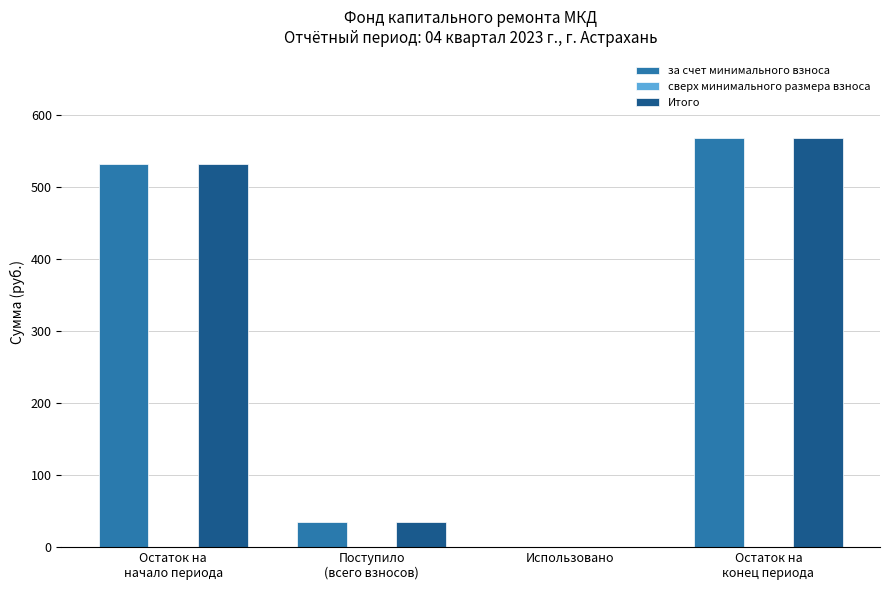

What is the sum of all за счет минимального взноса values?

1135.0